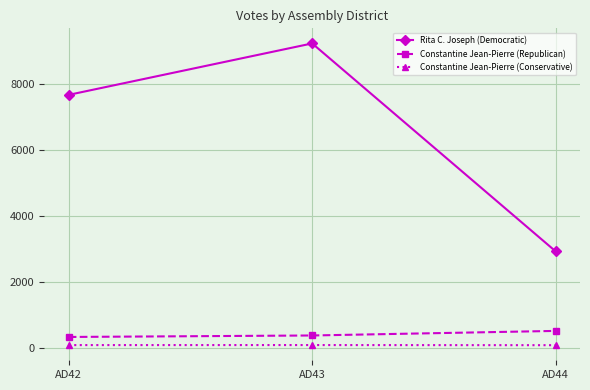

The value of Rita C. Joseph (Democratic) at AD43 is 9245. True or false?

True